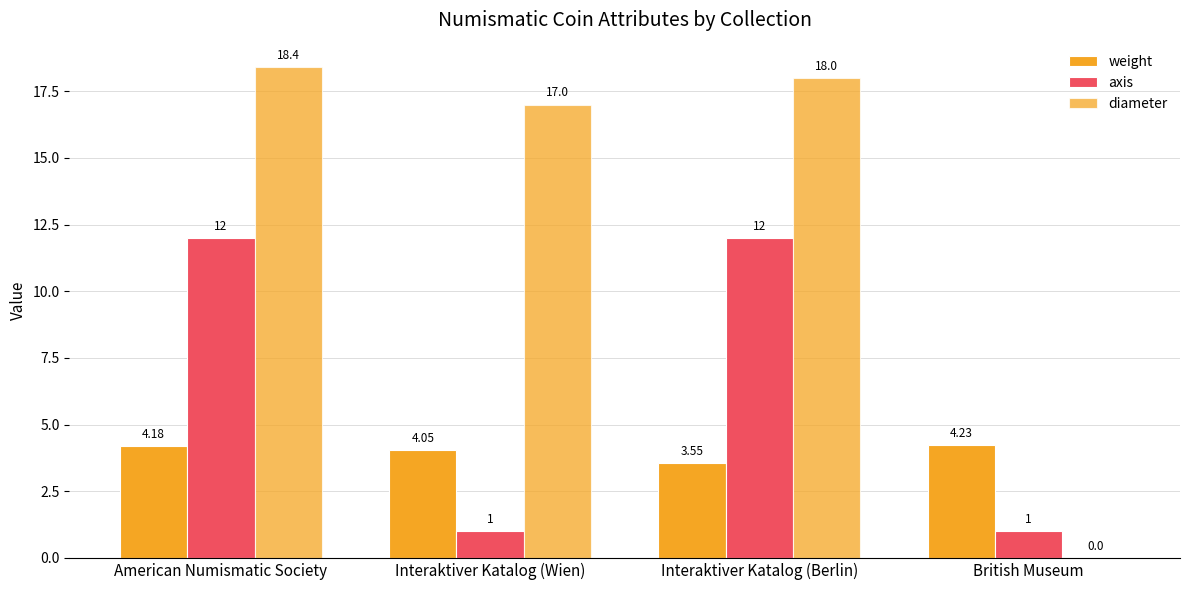

Where does the diameter series first go above 18?

American Numismatic Society